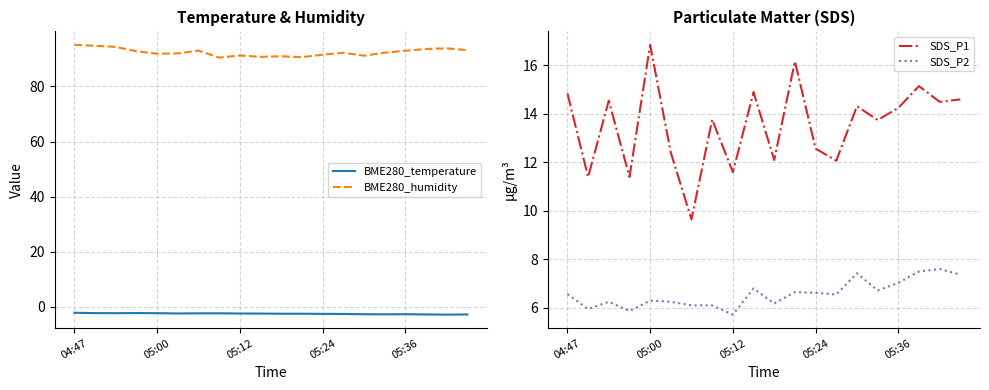

Is it true that BME280_humidity equals 137.2 at 17?

False